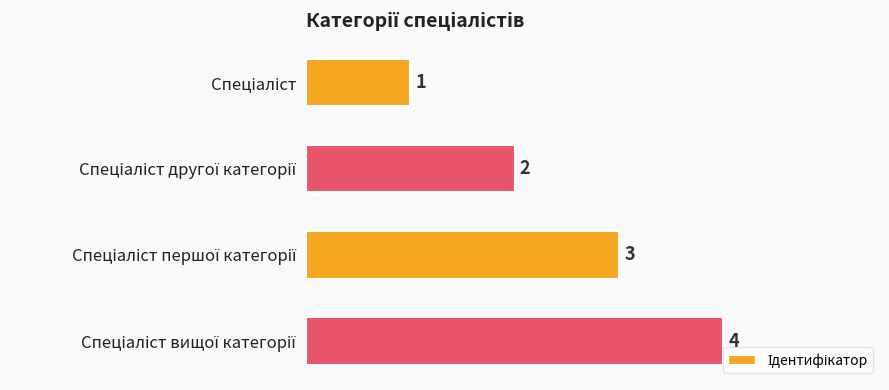

How many bars are there in total?

4